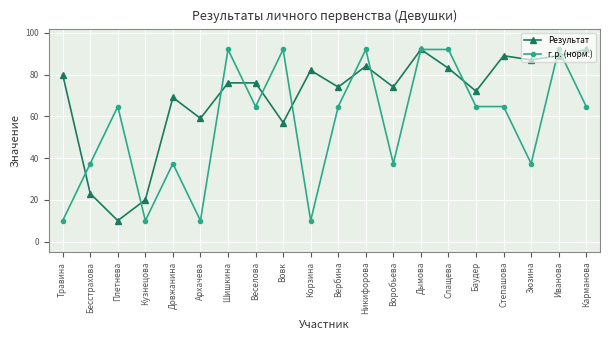

What is the average value of the Результат series?

69.4